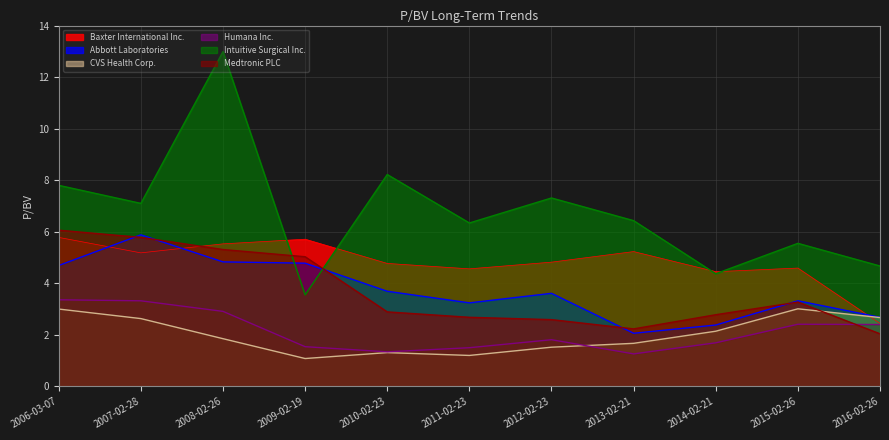

Does the chart display data point markers on the line(s)?

No